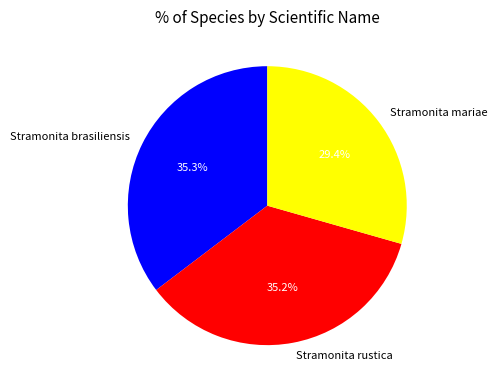

How many slices are in this pie chart?

3